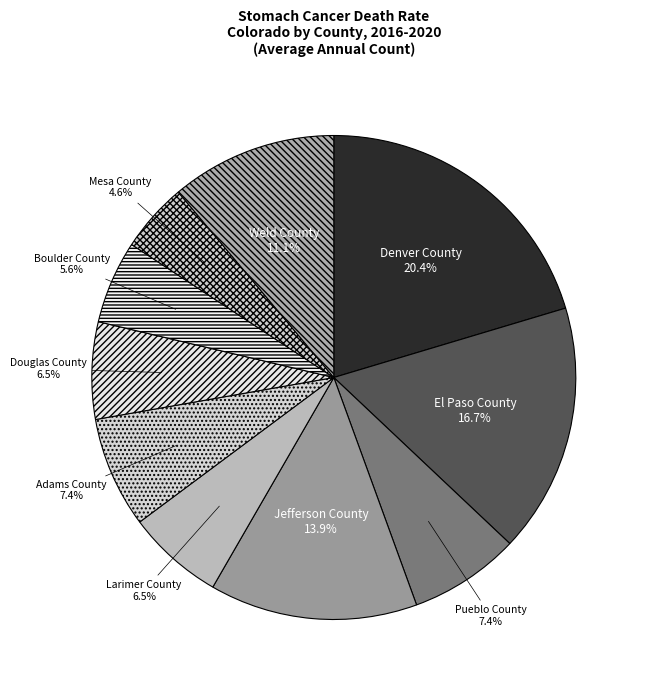

True or false: Boulder County accounts for 6% of the total.

True